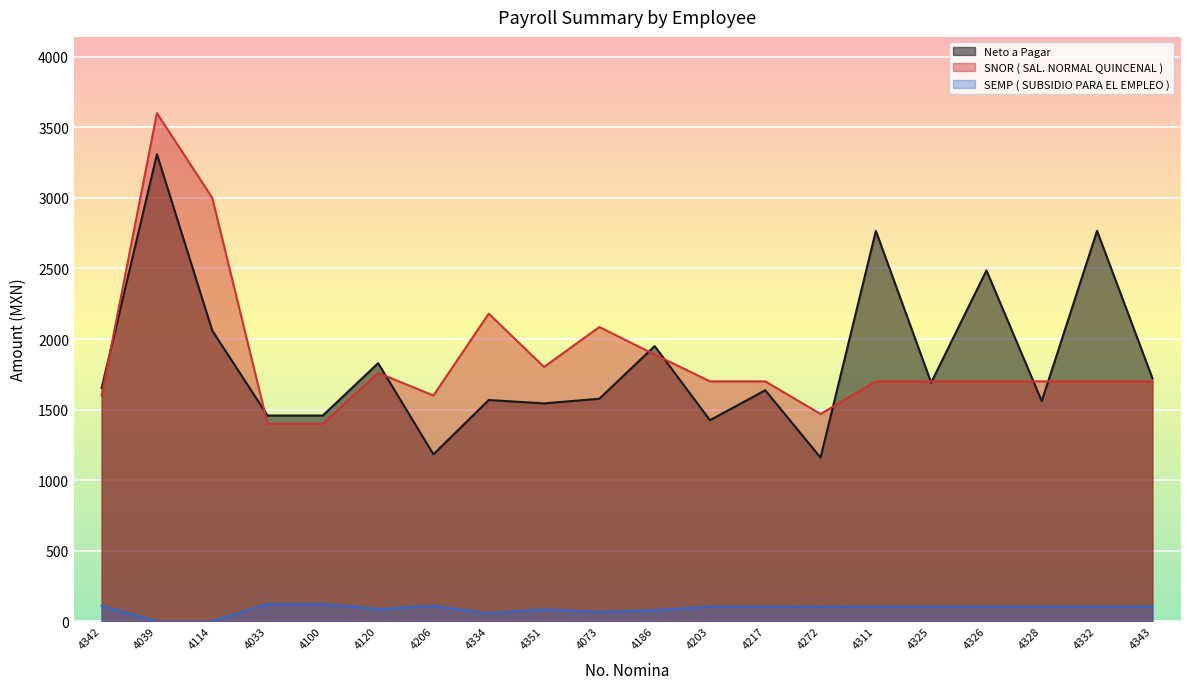

At 4120, list the series in order from largest to smallest.

Neto a Pagar, SNOR ( SAL. NORMAL QUINCENAL ), SEMP ( SUBSIDIO PARA EL EMPLEO )